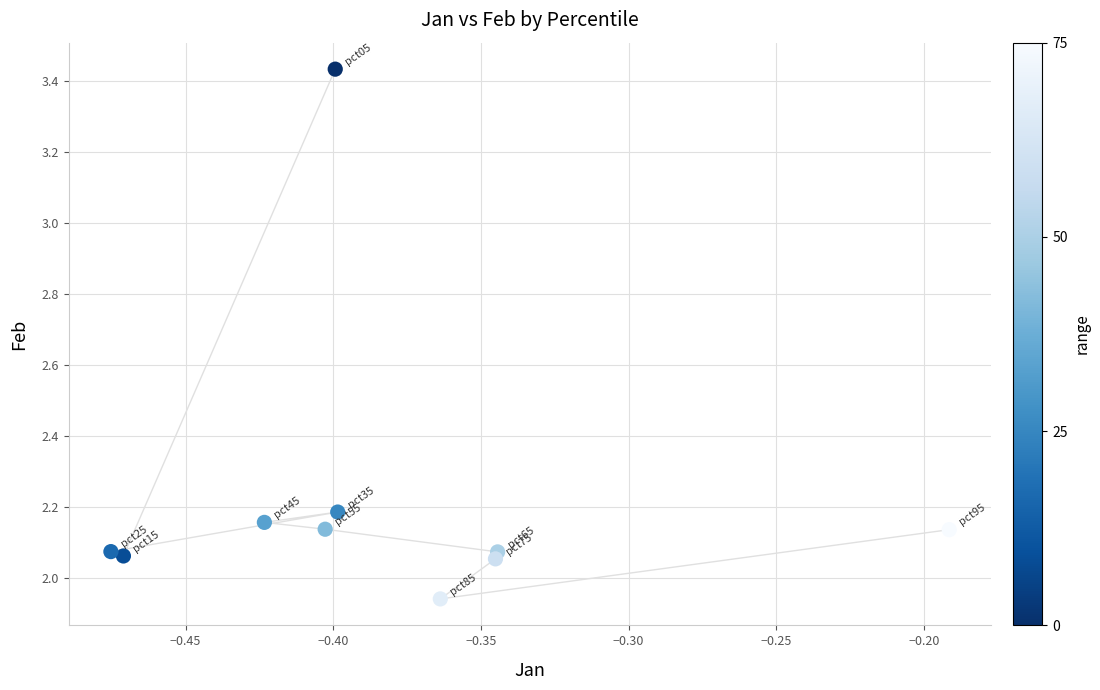

What is the range of Y values (max minus min)?

1.5